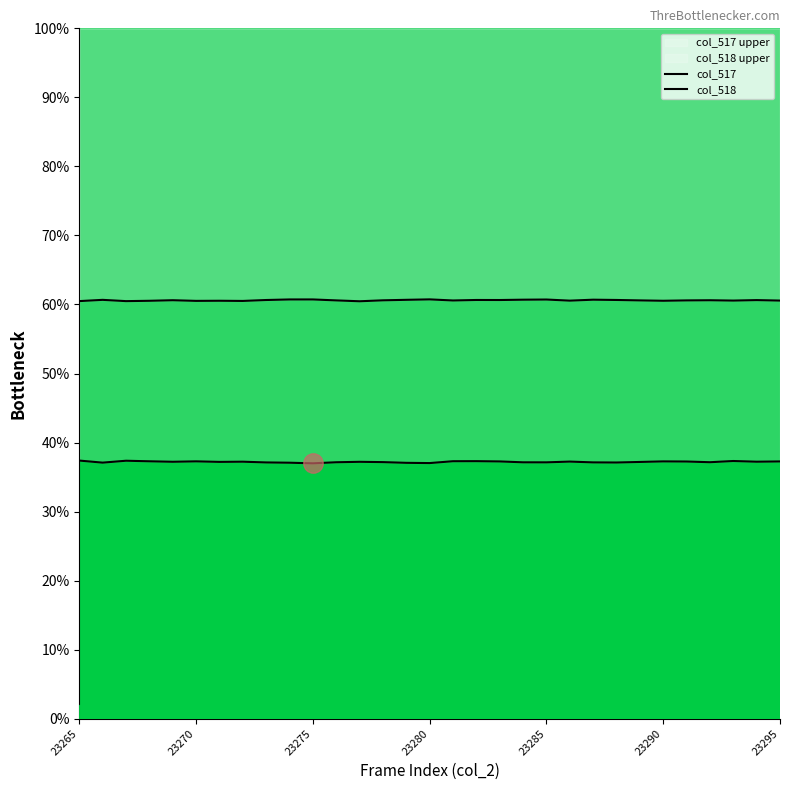

At which category is the sum across all series the highest?

23282